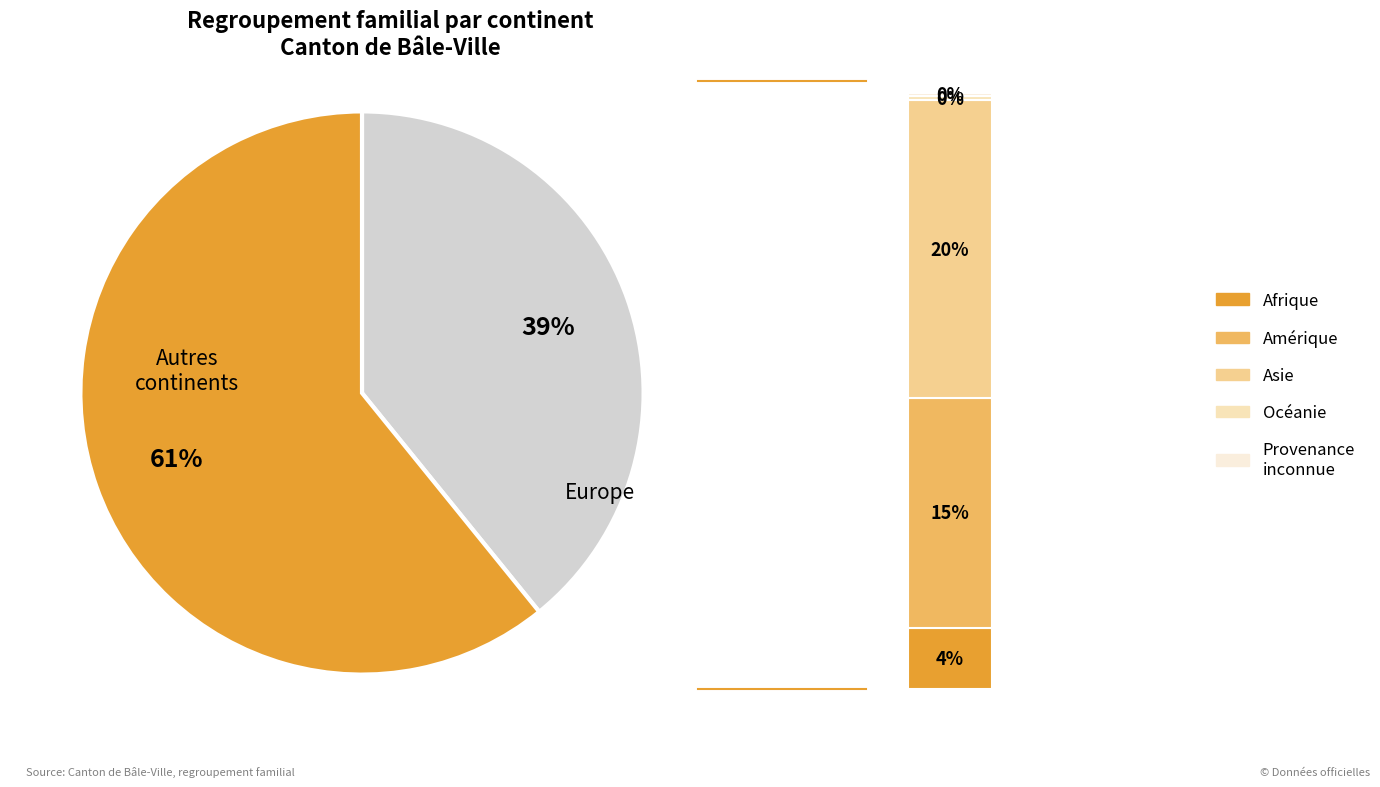

What percentage is the Afrique slice, to the nearest percent?

4%